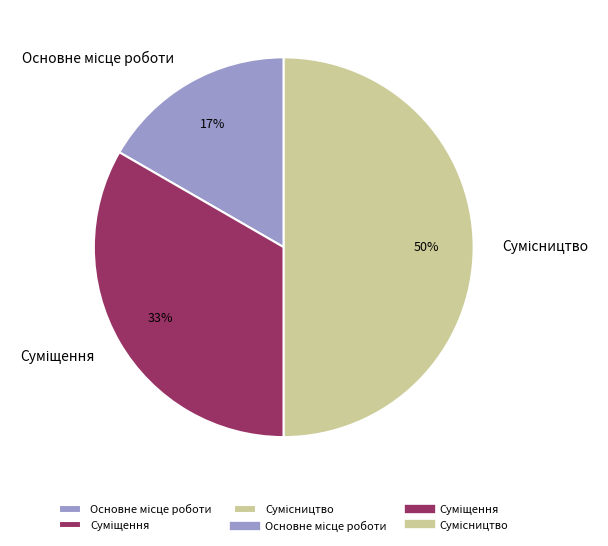

How many segments does this pie chart have?

3